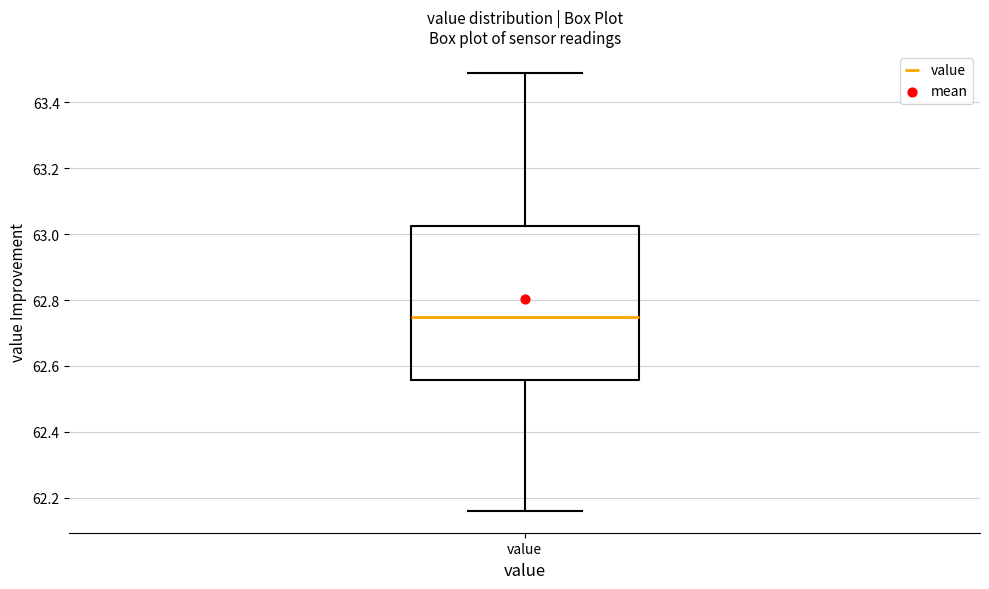

Transcribe this box plot: give where the median line is, the range the box spans, and where the two whiskers end, as read against the y-axis. The values are not printed on the chart, so give them approximately, as read against the axis.

median 62.76, box 62.56 to 63.02, whiskers 62.16 to 63.50